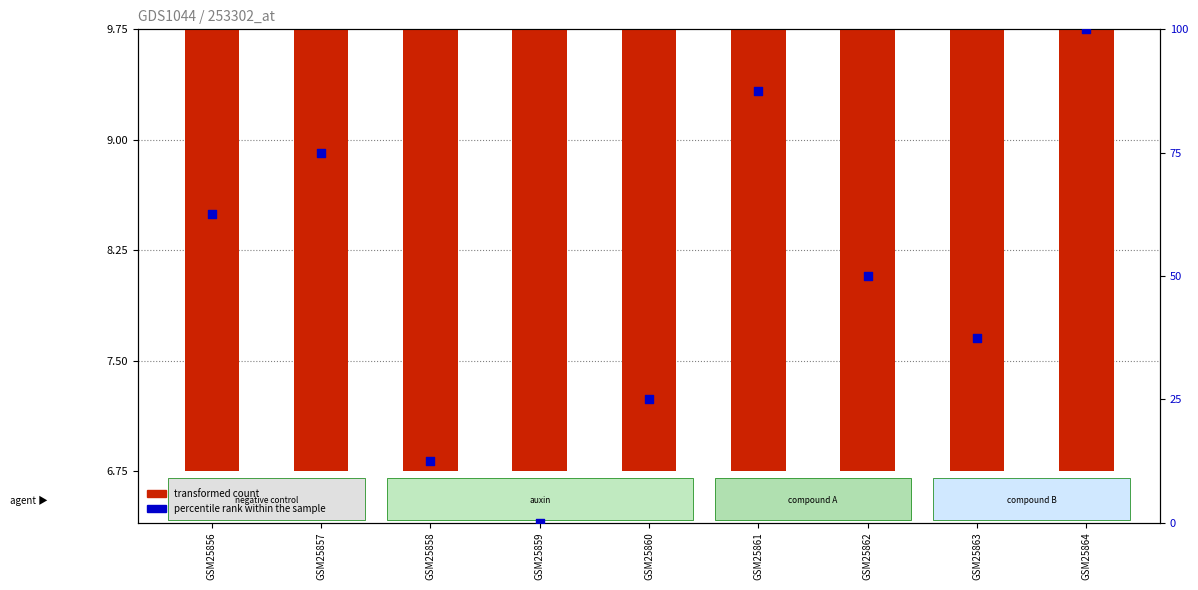

At how many categories does at least one series exceed 38?

5